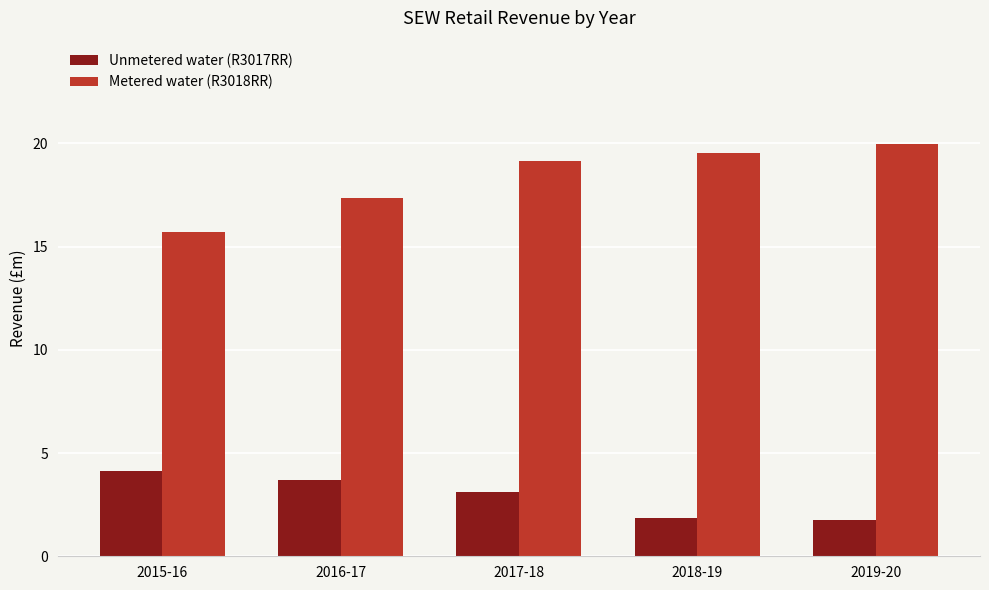

Which series has the largest total across all categories?

Metered water (R3018RR)